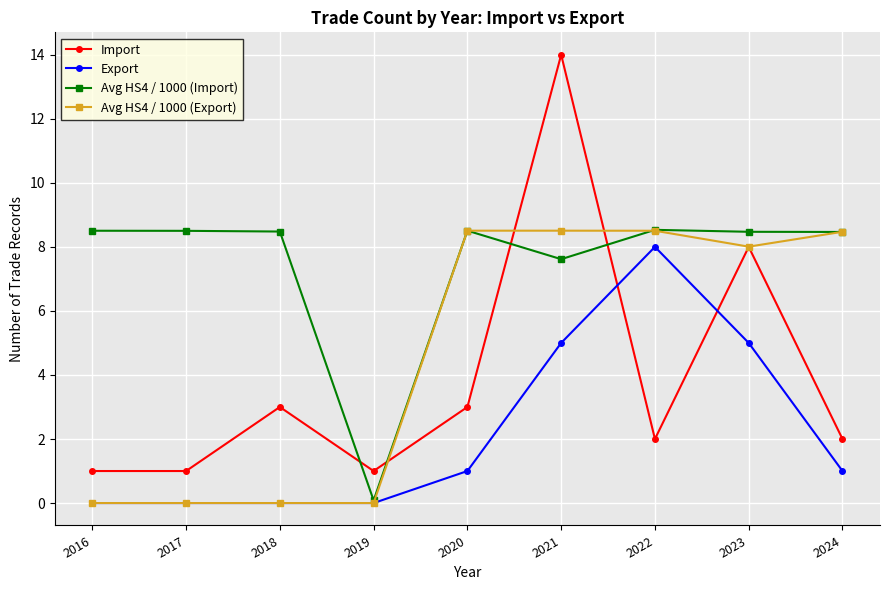

Which series has the widest spread of values?

Import